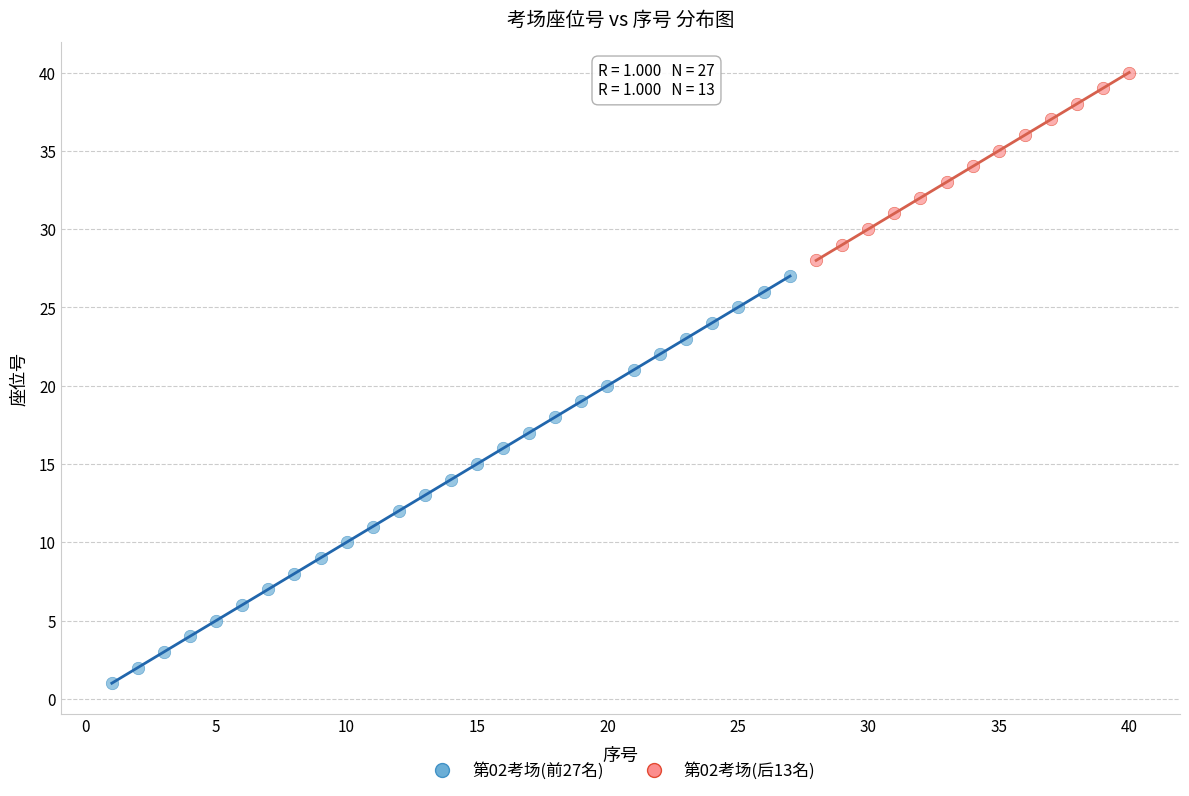

Which series contains the lowest Y value?

第02考场(前27名)